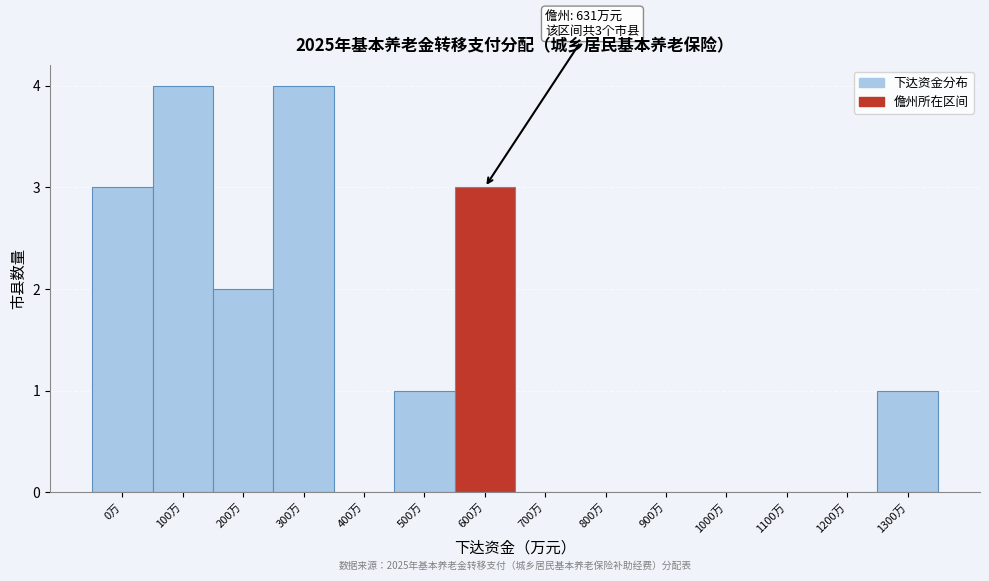

Reading left to right, extract all data points from this chart.

0万=3	100万=4	200万=2	300万=4	400万=0	500万=1	600万=3	700万=0	800万=0	900万=0	1000万=0	1100万=0	1200万=0	1300万=1